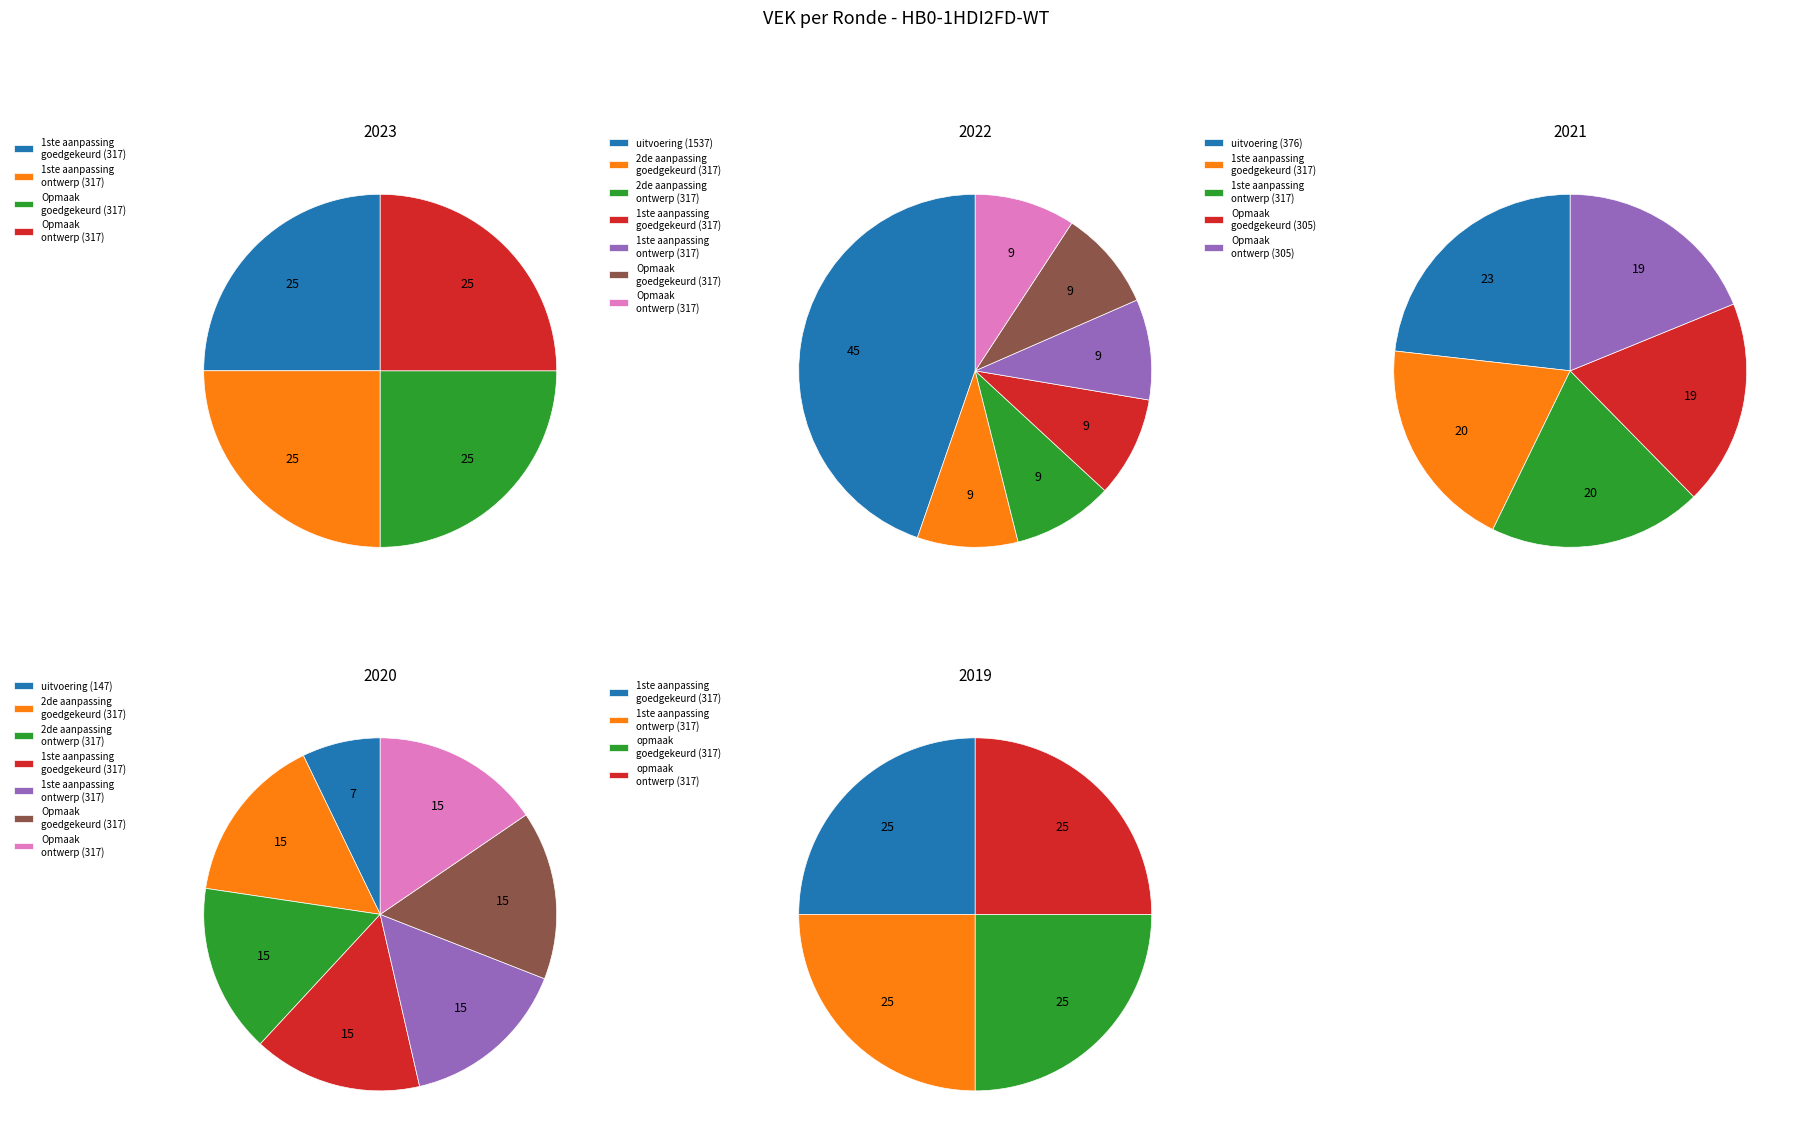

Does 2022 Opmaak goedgekeurd represent more than half of the total?

No